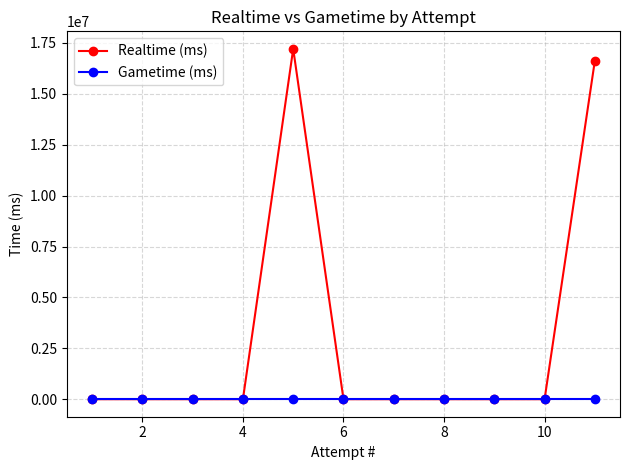

True or false: Gametime (ms) has more than 1 interior local peaks.

False